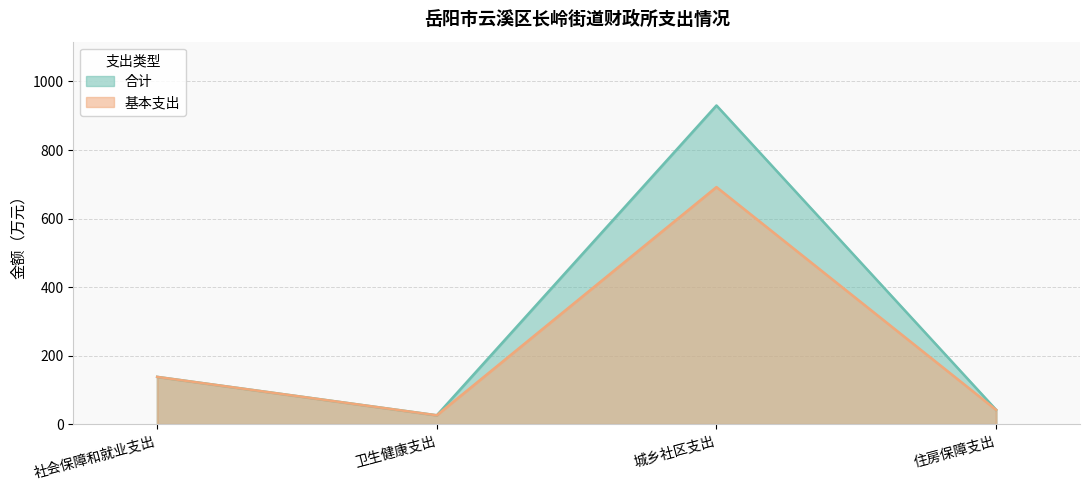

The value of 合计 at 社会保障和就业支出 is 181.8. True or false?

False